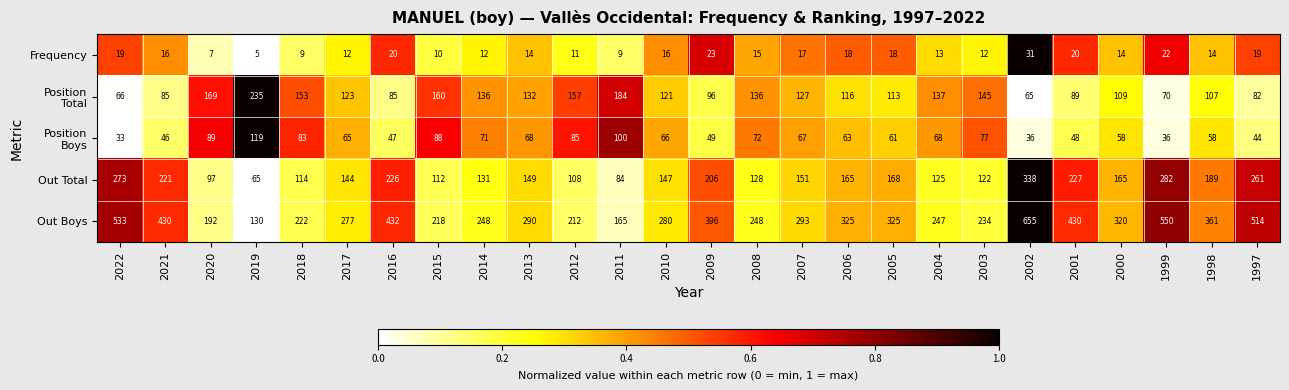

What is the difference between the Out Total values at 2008 and 2017?

16